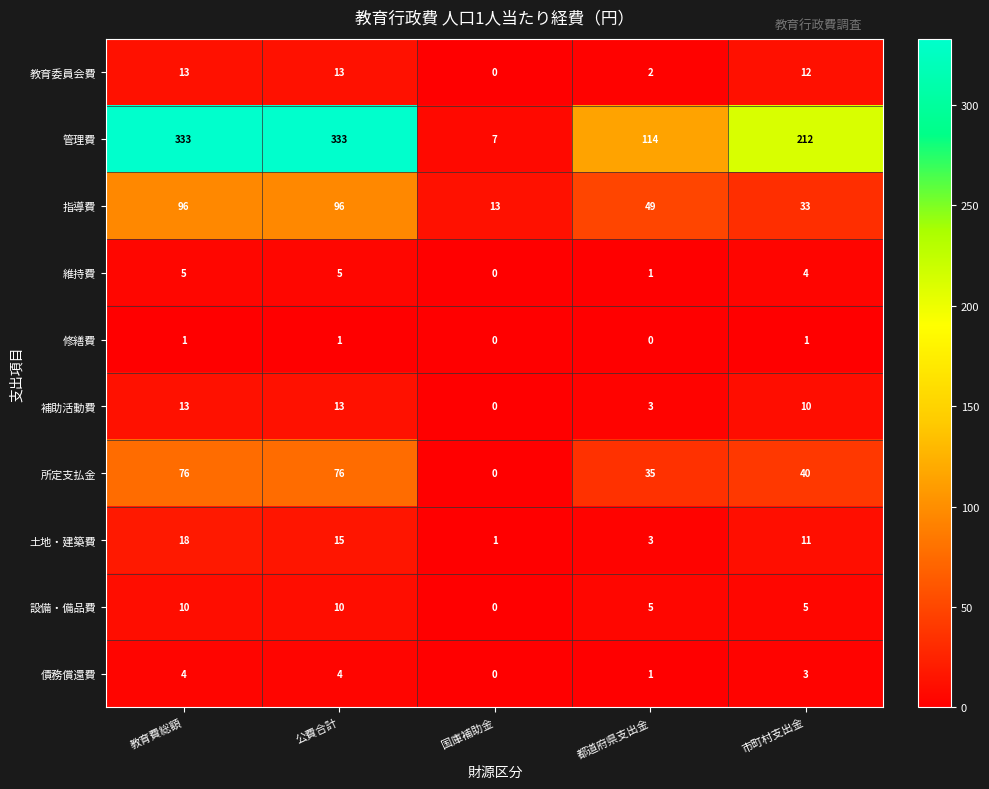

What is the total value across all series at 都道府県支出金?

213